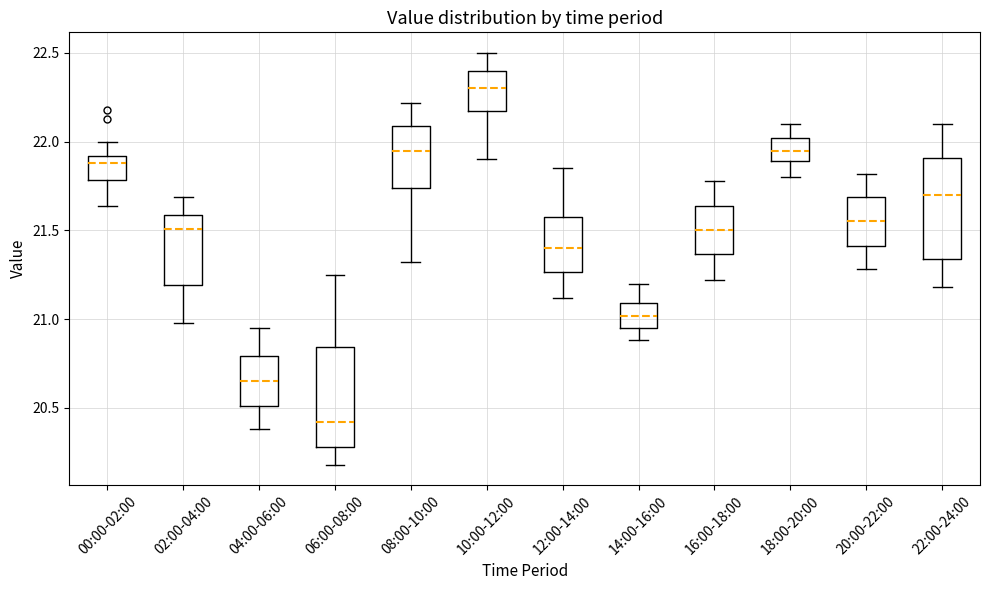

Reading left to right, read every box against the y-axis: the position of its median line, the range the box covers, and the ends of its whiskers. The values are not printed on the chart, so give them approximately, as read against the axis.

00:00-02:00: median 21.90 (just below the box's upper edge), box 21.80 to 21.90, whiskers 21.65 to 22.00
02:00-04:00: median 21.50, box 21.20 to 21.60, whiskers 21.00 to 21.70
04:00-06:00: median 20.65, box 20.50 to 20.80, whiskers 20.40 to 20.95
06:00-08:00: median 20.40, box 20.30 to 20.85, whiskers 20.20 to 21.25
08:00-10:00: median 21.95, box 21.75 to 22.10, whiskers 21.30 to 22.20
10:00-12:00: median 22.30, box 22.20 to 22.40, whiskers 21.90 to 22.50
12:00-14:00: median 21.40, box 21.25 to 21.60, whiskers 21.10 to 21.85
14:00-16:00: median 21.00, box 20.95 to 21.10, whiskers 20.90 to 21.20
16:00-18:00: median 21.50, box 21.35 to 21.65, whiskers 21.20 to 21.80
18:00-20:00: median 21.95, box 21.90 to 22.00, whiskers 21.80 to 22.10
20:00-22:00: median 21.55, box 21.40 to 21.70, whiskers 21.30 to 21.80
22:00-24:00: median 21.70, box 21.35 to 21.90, whiskers 21.20 to 22.10